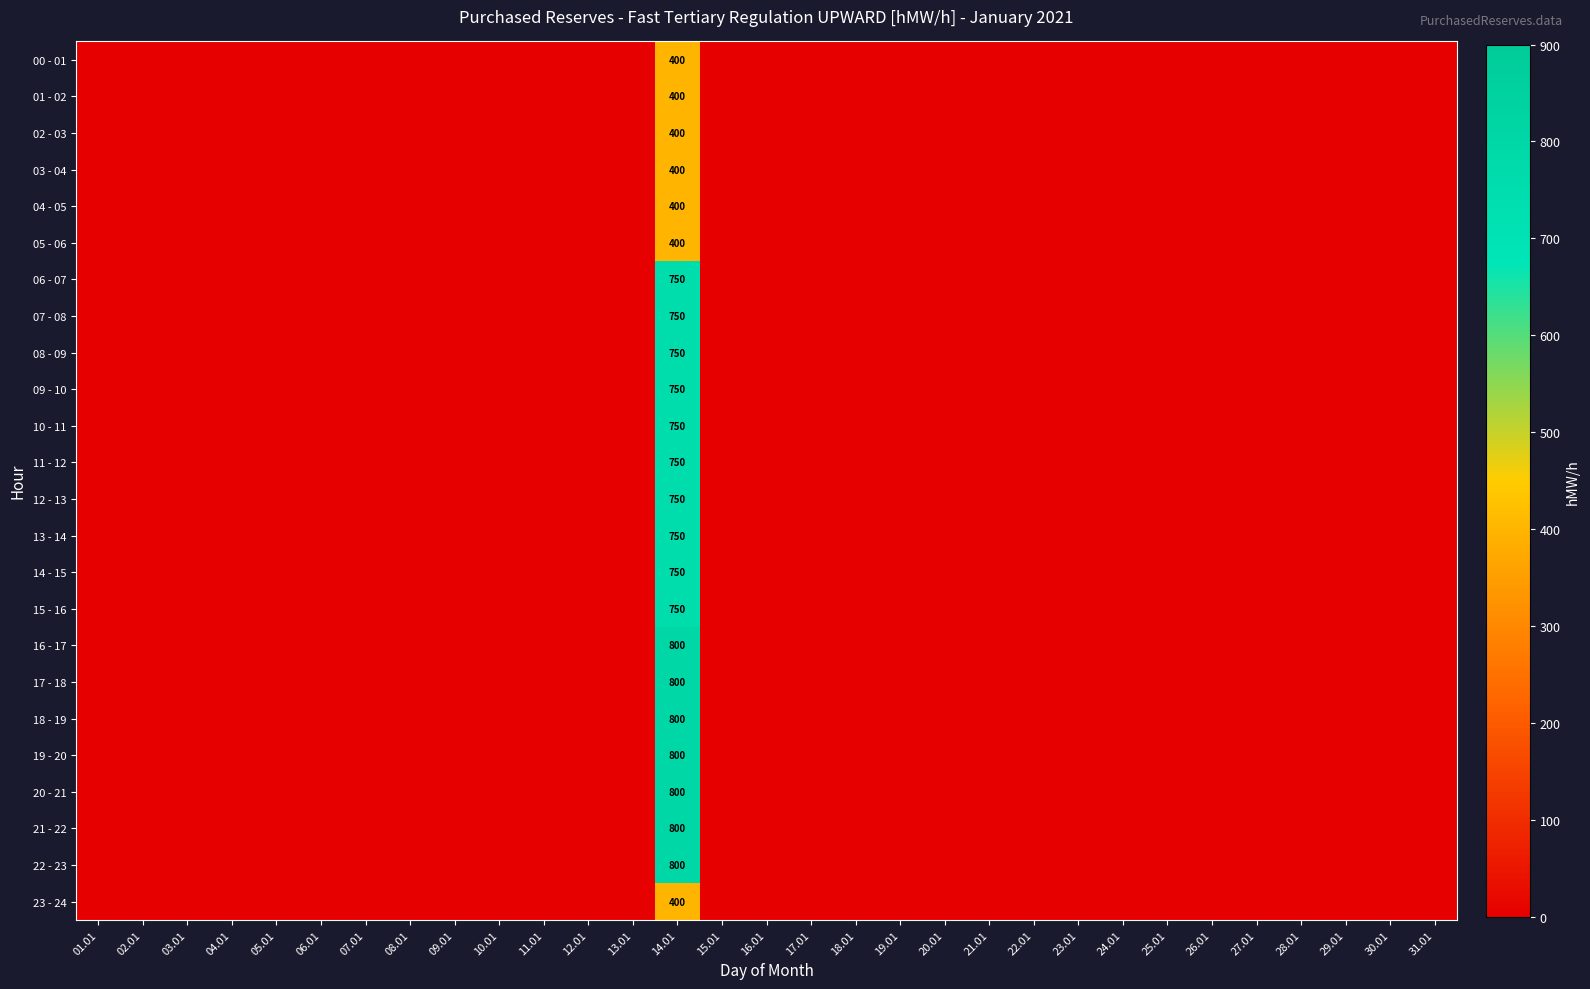

True or false: 10 - 11 has a value of 0 at 12.01.

True